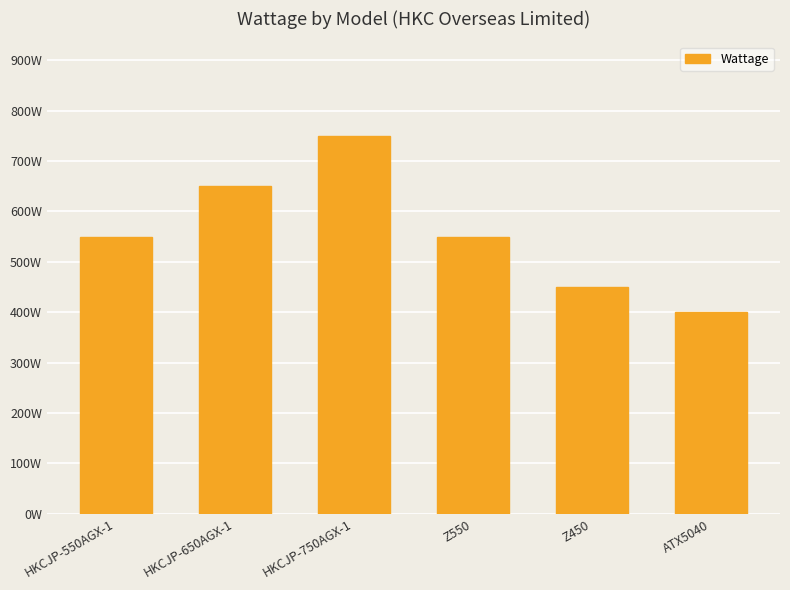

What is the difference between the second highest and minimum values?

250